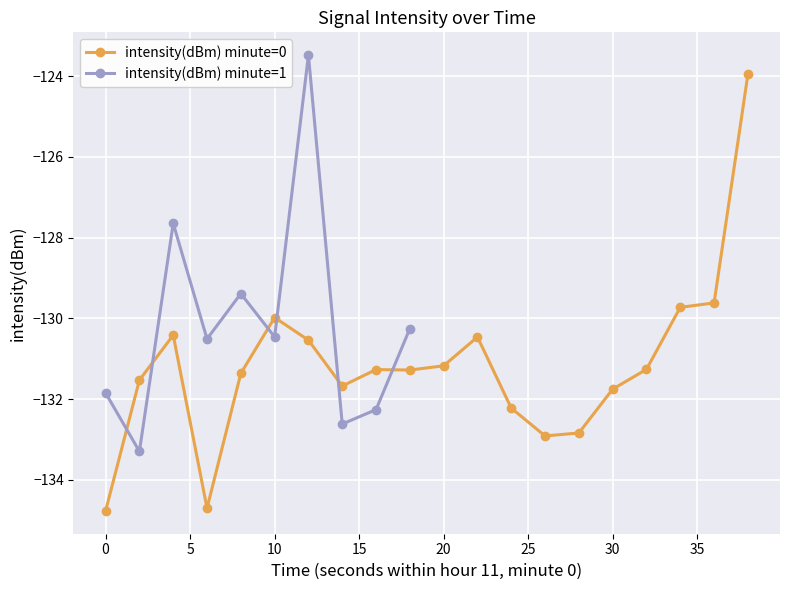

What is the minimum value for intensity(dBm) minute=0?

-134.8